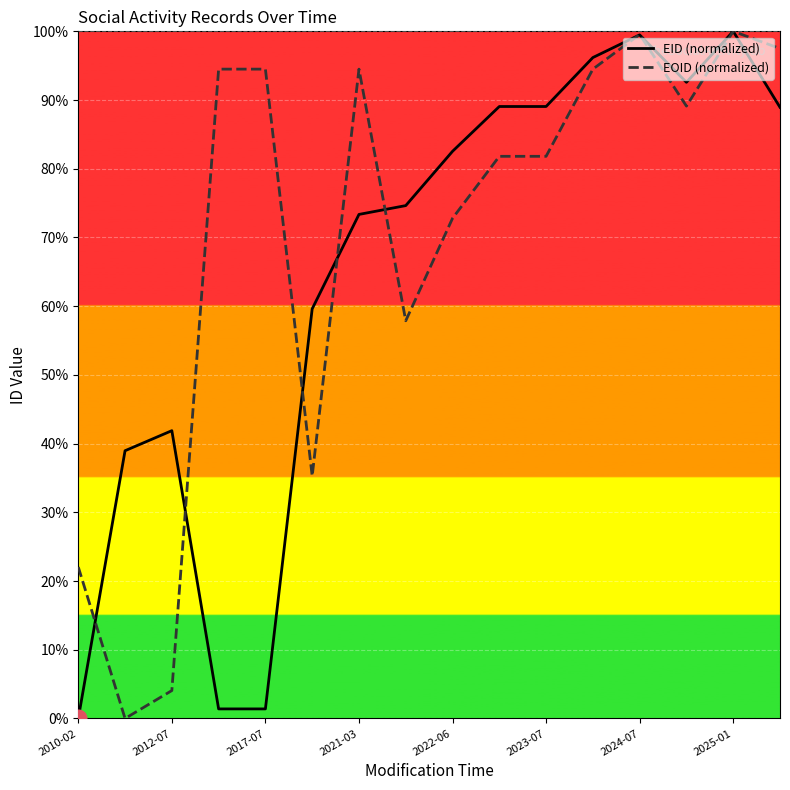

What is the highest value of the EID (normalized) series?

100.0